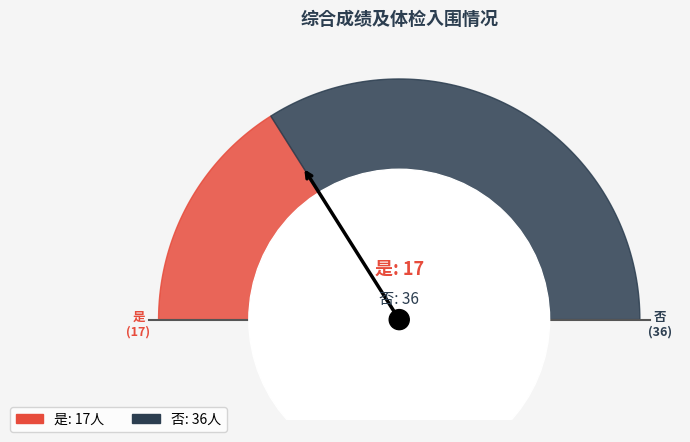

To the nearest percent, what is the average slice percentage?

50%